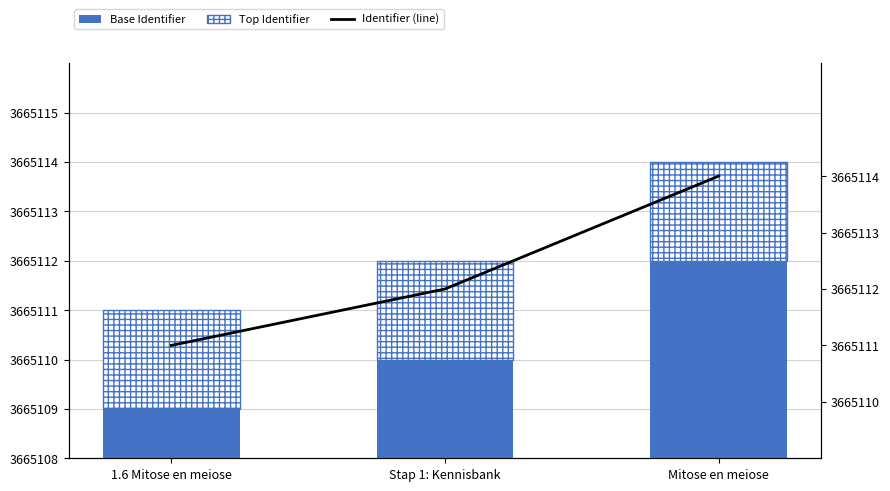

Reading left to right, list all the values displayed in this chart.

1.6 Mitose en meiose (base): 1.6 Mitose en meiose=3665109	Stap 1: Kennisbank=3665110	Mitose en meiose=3665112
1.6 Mitose en meiose (top): 1.6 Mitose en meiose=2	Stap 1: Kennisbank=2	Mitose en meiose=2
Identifier (line): 1.6 Mitose en meiose=3665111	Stap 1: Kennisbank=3665112	Mitose en meiose=3665114